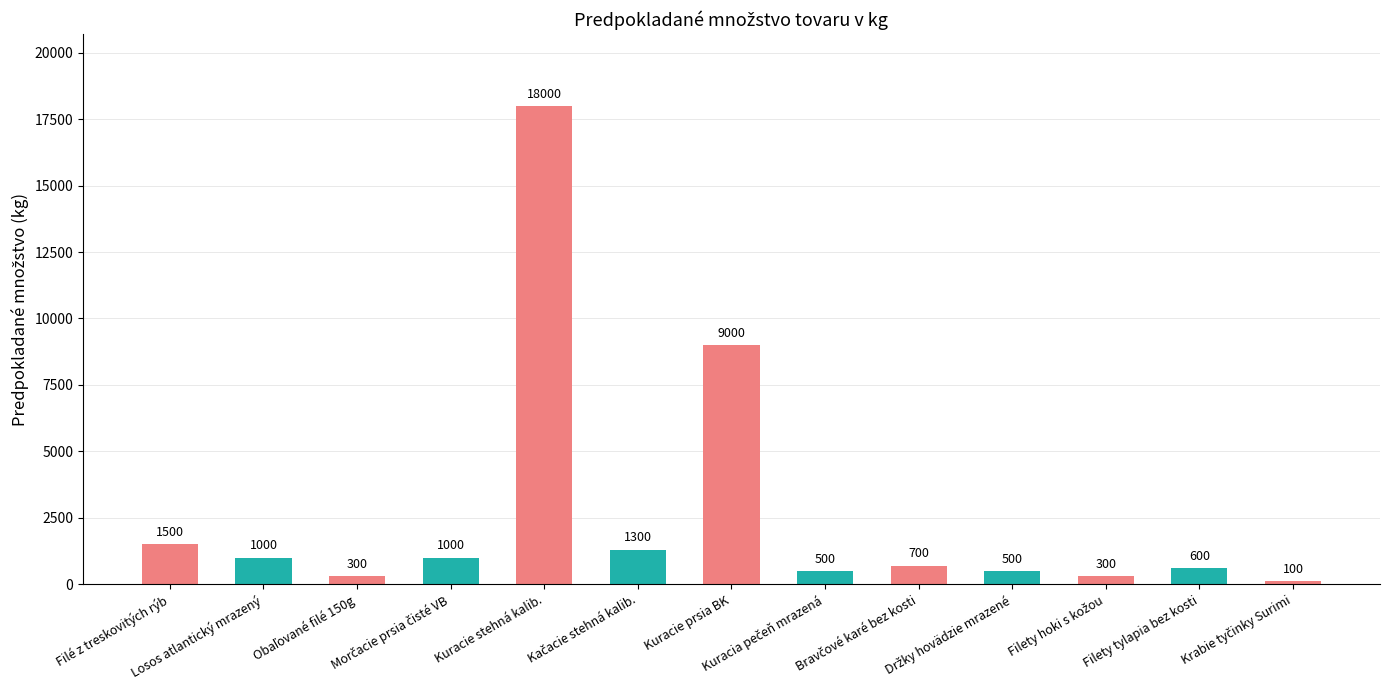

What is the difference between the maximum and second lowest values?

17700